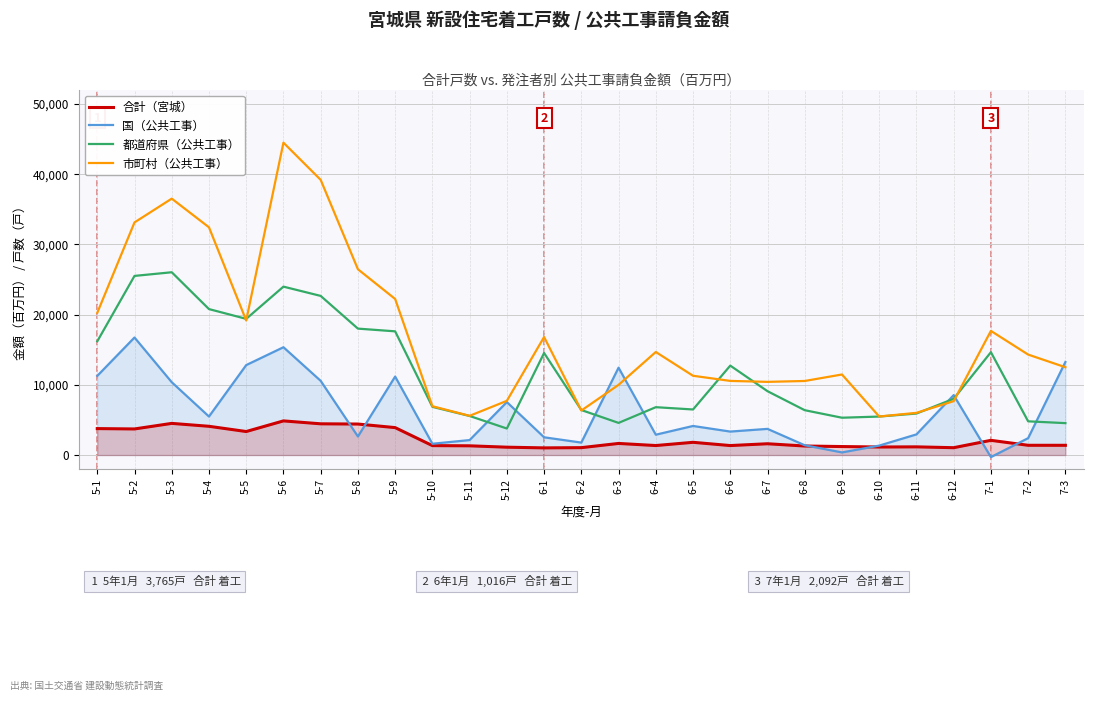

Rank the series by their average value, from highest to lowest.

市町村（公共工事）, 都道府県（公共工事）, 国（公共工事）, 合計（宮城）